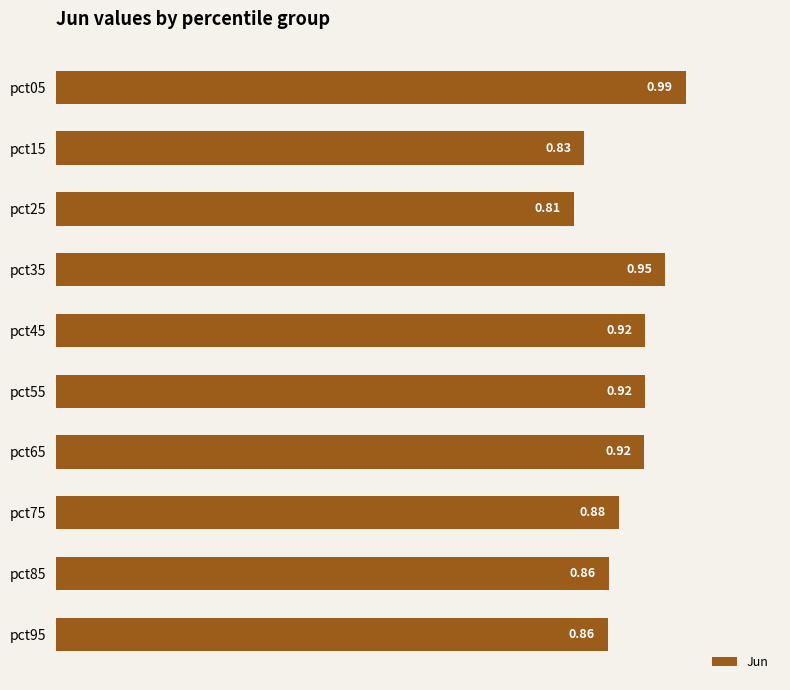

What is the sum of the values at pct05 and pct45?

1.9